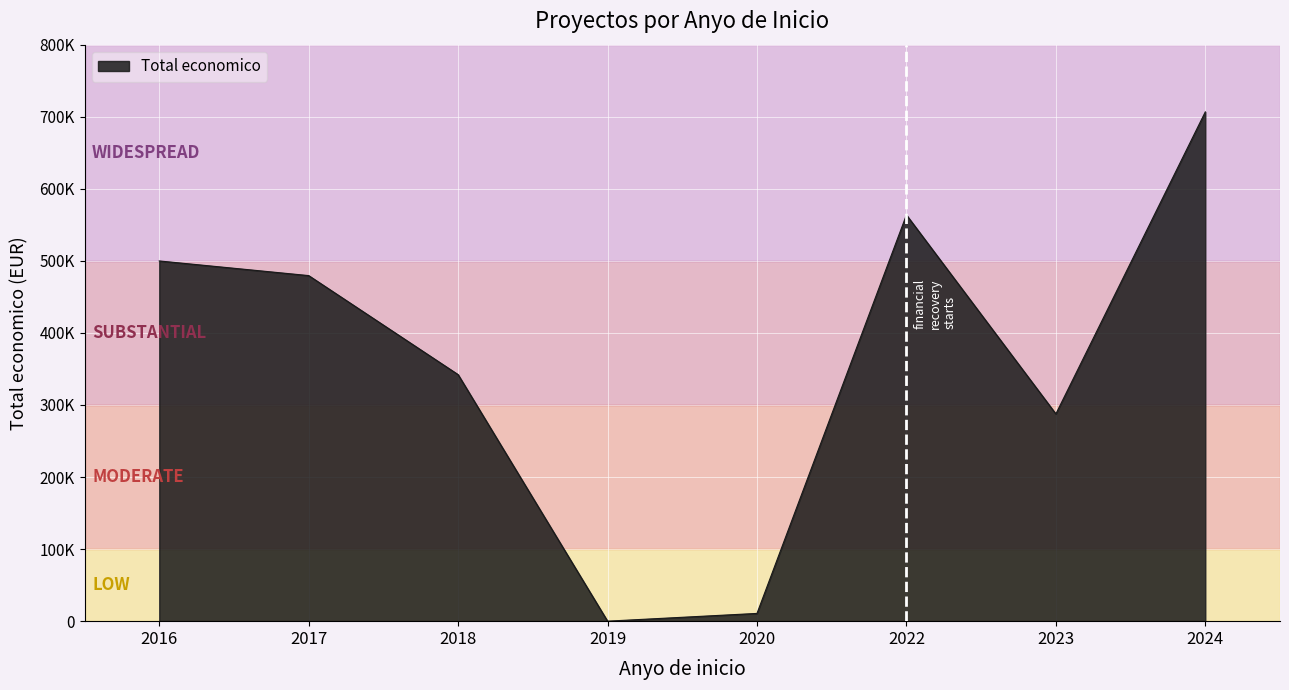

Reading right to left, transcribe all the data shown in this chart.

2024=706697	2023=287593	2022=563721	2020=10750	2019=0	2018=342118	2017=479545	2016=499868